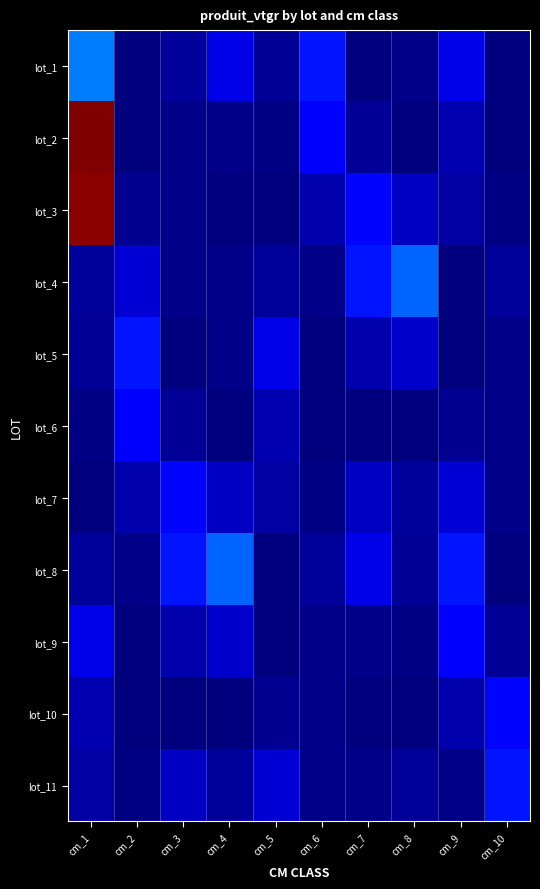

Reading left to right, what are all the values shown in this chart?

lot_1: cm_1=136.5	cm_2=0.2	cm_3=14.5	cm_4=51.4	cm_5=11.1	cm_6=80.0	cm_7=0.8	cm_8=4.6	cm_9=50.5	cm_10=0.2
lot_2: cm_1=550.9	cm_2=0.6	cm_3=5.6	cm_4=4.6	cm_5=3.4	cm_6=65.5	cm_7=11.7	cm_8=0.3	cm_9=24.1	cm_10=0.3
lot_3: cm_1=544.0	cm_2=10.9	cm_3=4.6	cm_4=1.1	cm_5=2.3	cm_6=23.4	cm_7=72.6	cm_8=33.7	cm_9=17.7	cm_10=2.9
lot_4: cm_1=13.1	cm_2=41.4	cm_3=6.1	cm_4=5.4	cm_5=14.3	cm_6=5.0	cm_7=81.2	cm_8=123.7	cm_9=0.2	cm_10=14.5
lot_5: cm_1=11.1	cm_2=80.0	cm_3=0.8	cm_4=4.6	cm_5=50.5	cm_6=0.2	cm_7=21.9	cm_8=38.4	cm_9=0.6	cm_10=5.6
lot_6: cm_1=3.4	cm_2=65.5	cm_3=11.7	cm_4=0.3	cm_5=24.1	cm_6=0.3	cm_7=0.4	cm_8=2.2	cm_9=10.9	cm_10=4.6
lot_7: cm_1=2.3	cm_2=23.4	cm_3=72.6	cm_4=33.7	cm_5=17.7	cm_6=2.9	cm_7=33.9	cm_8=13.1	cm_9=41.4	cm_10=6.1
lot_8: cm_1=14.3	cm_2=5.0	cm_3=81.2	cm_4=123.7	cm_5=0.2	cm_6=14.5	cm_7=51.4	cm_8=11.1	cm_9=80.0	cm_10=0.8
lot_9: cm_1=50.5	cm_2=0.2	cm_3=21.9	cm_4=38.4	cm_5=0.6	cm_6=5.6	cm_7=4.6	cm_8=3.4	cm_9=65.5	cm_10=11.7
lot_10: cm_1=24.1	cm_2=0.3	cm_3=0.4	cm_4=2.2	cm_5=10.9	cm_6=4.6	cm_7=1.1	cm_8=2.3	cm_9=23.4	cm_10=72.6
lot_11: cm_1=17.7	cm_2=2.9	cm_3=33.9	cm_4=13.1	cm_5=41.4	cm_6=6.1	cm_7=5.4	cm_8=14.3	cm_9=5.0	cm_10=81.2